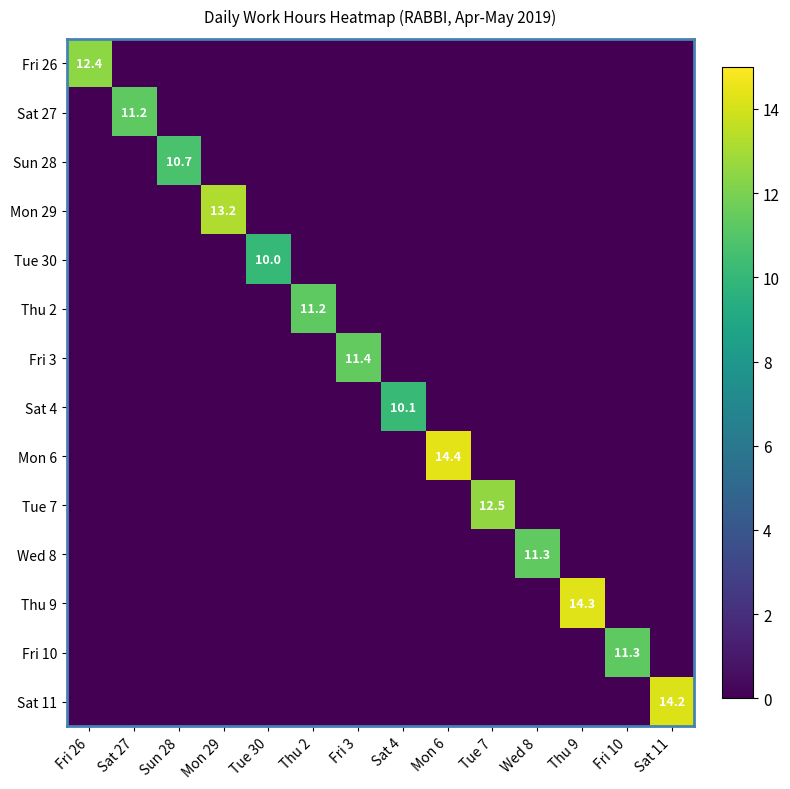

True or false: Sun 28 has a value of 0.0 at Mon 29.

True